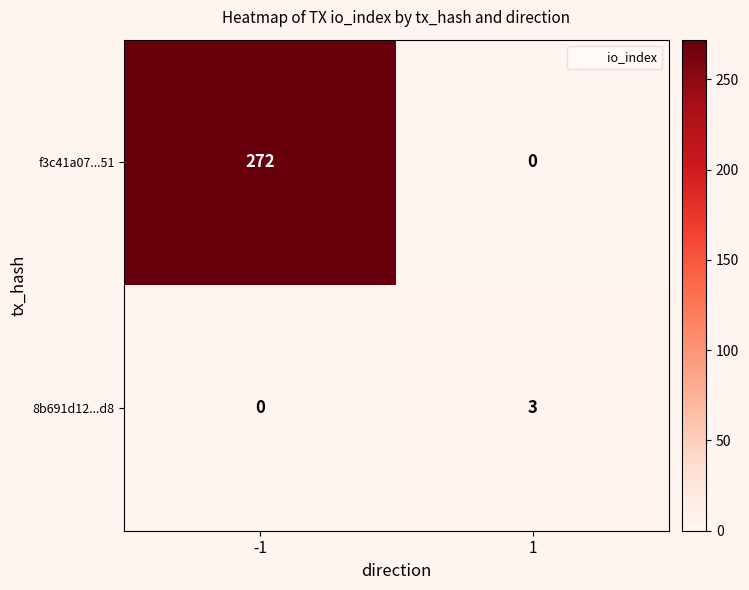

What is the total value across all series at -1?

272